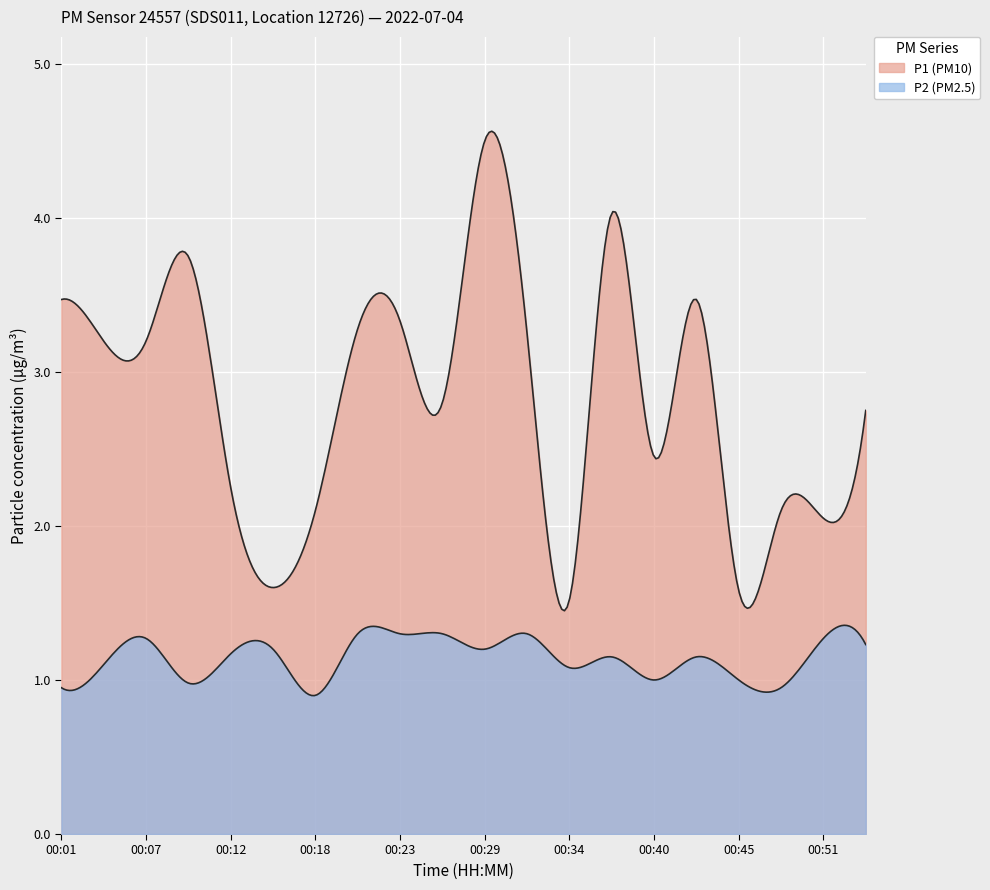

Which category has the highest value in the P1 series?

00:29